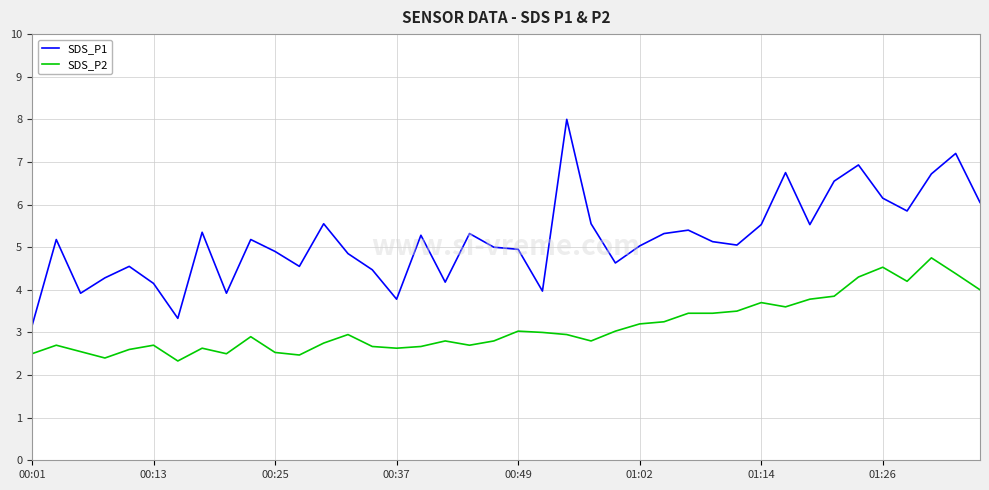

What is the average value of the SDS_P2 series?

3.1